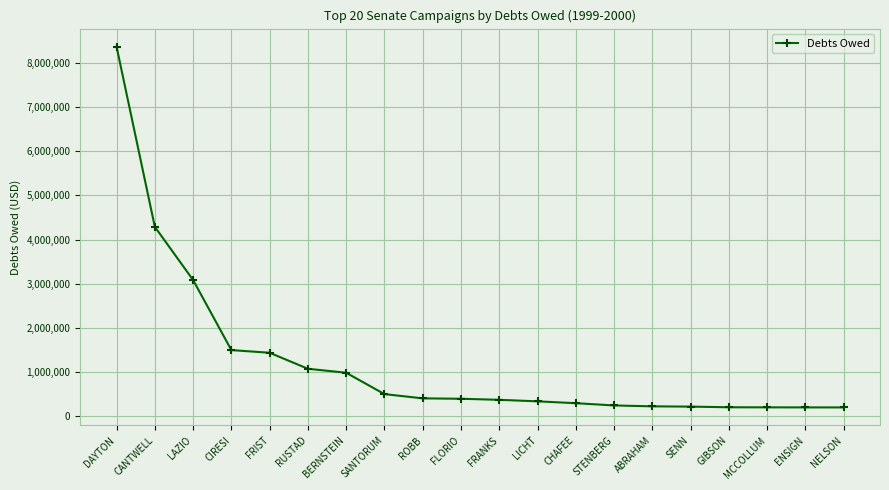

What is the sum of the values at CHAFEE and FRIST?

1740000